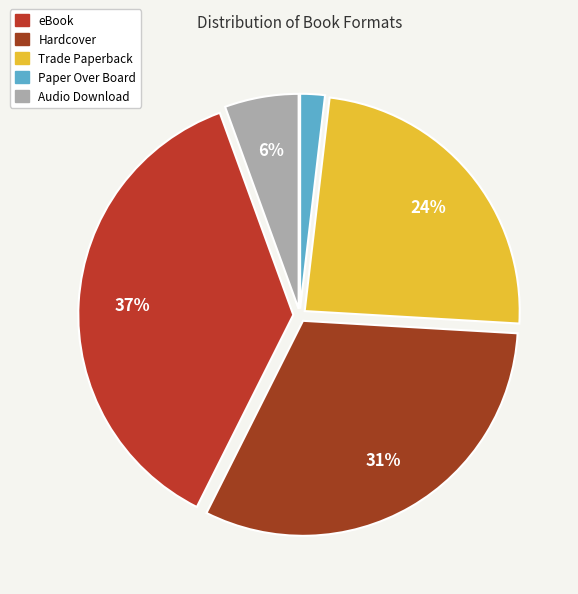

Is it true that Audio Download is 1% of the pie?

False